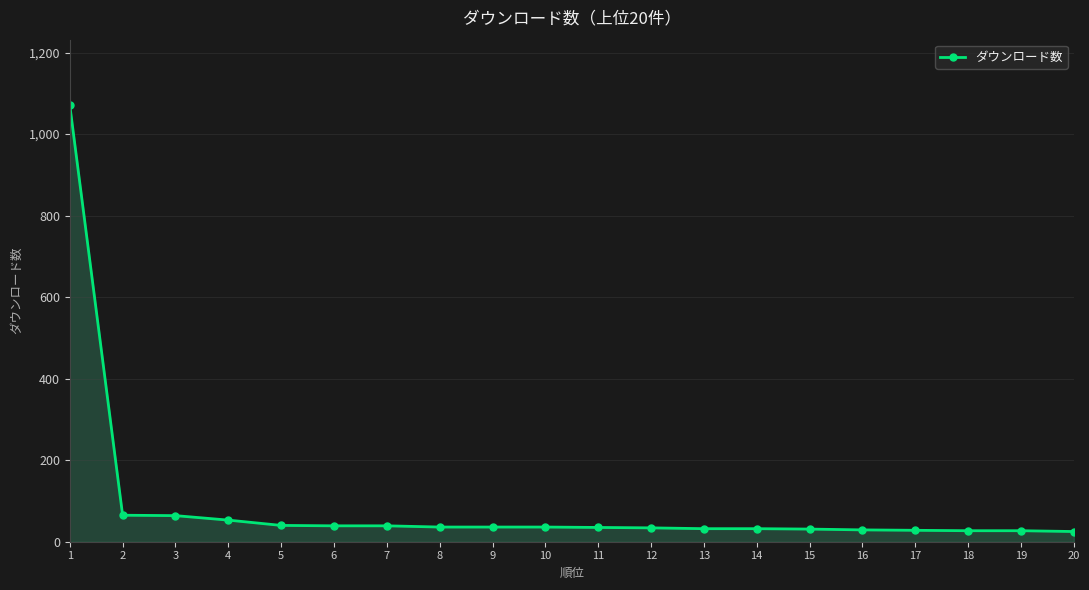

What is the sum of all values?

1779